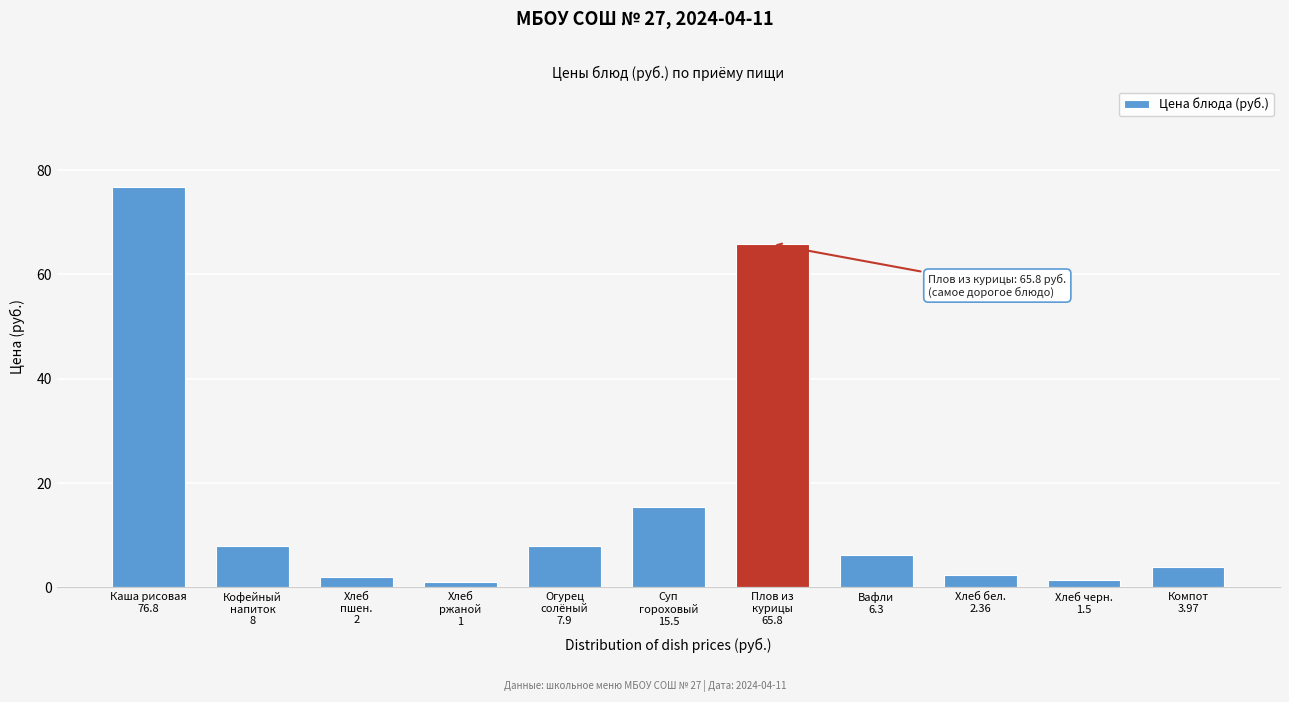

What is the average value?

17.4